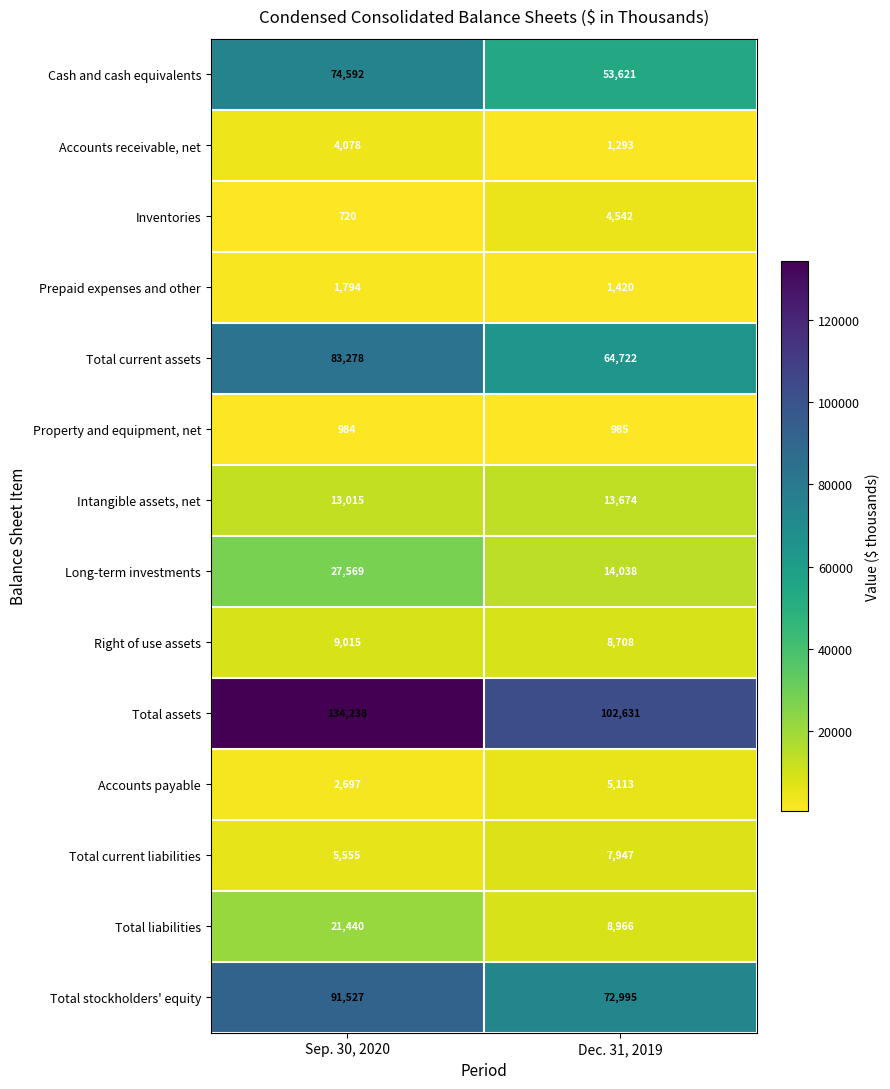

At which category does the chart reach its peak across all series?

Sep. 30, 2020